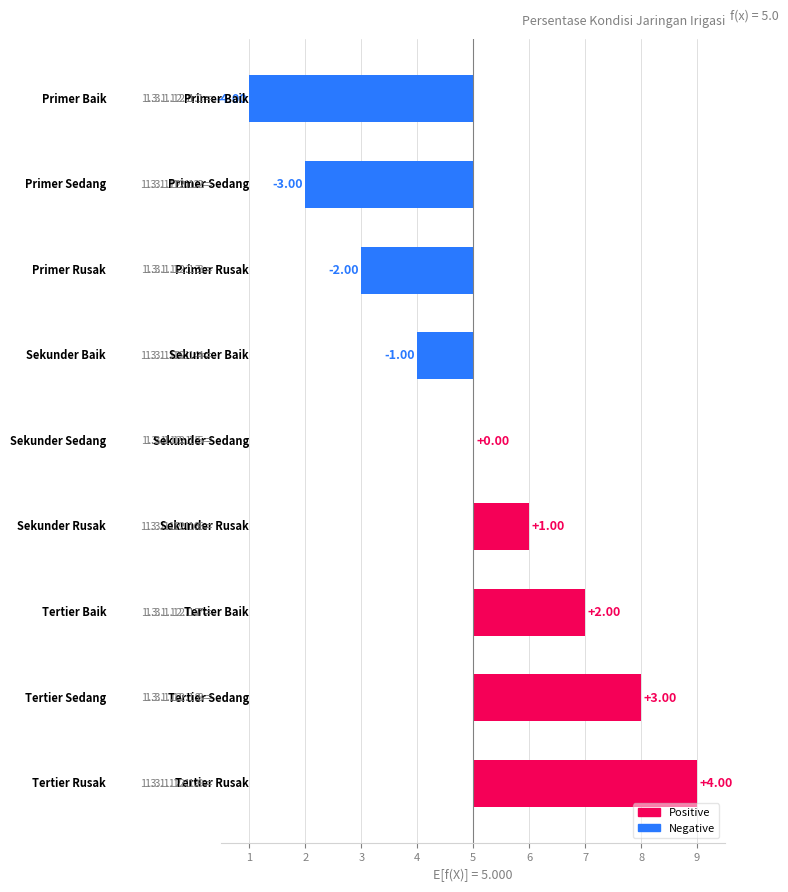

Reading left to right, what are all the values shown in this chart?

0=-4	1=-3	2=-2	3=-1	4=0	5=1	6=2	7=3	8=4